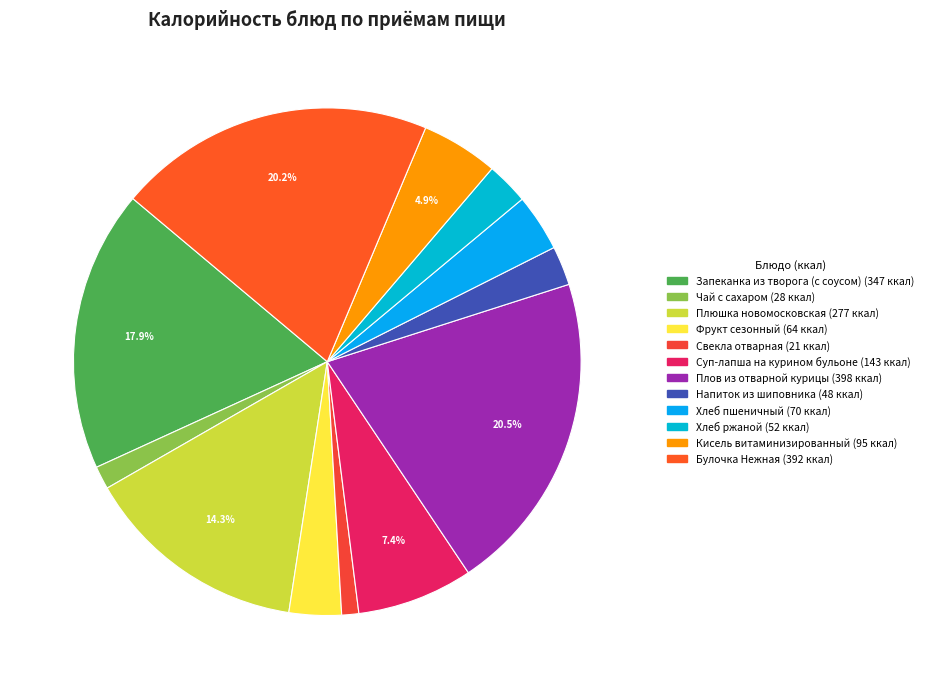

How much of the chart is everything except Плюшка новомосковская?

85.7%